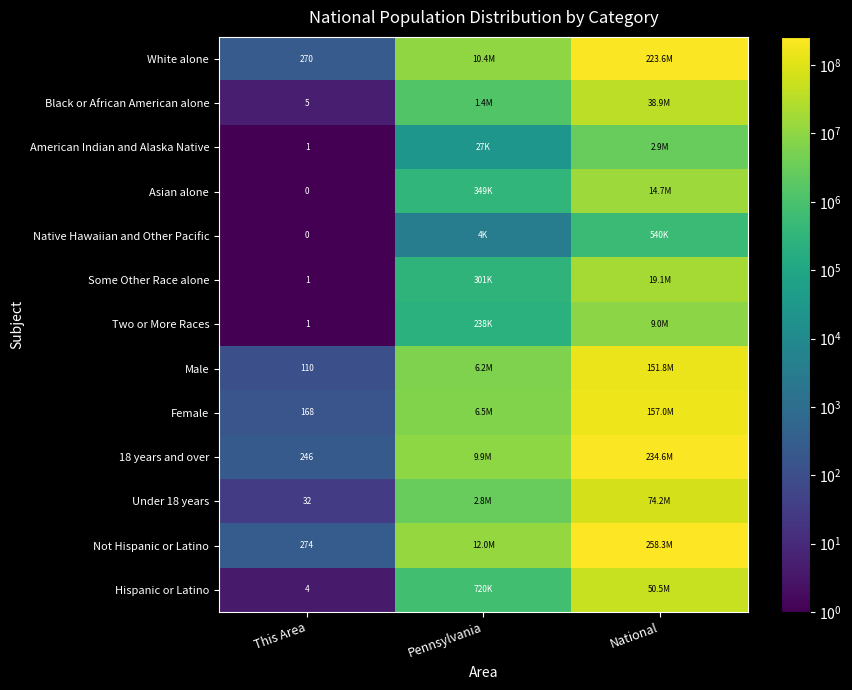

What is the difference between the highest and lowest values at This Area?

274